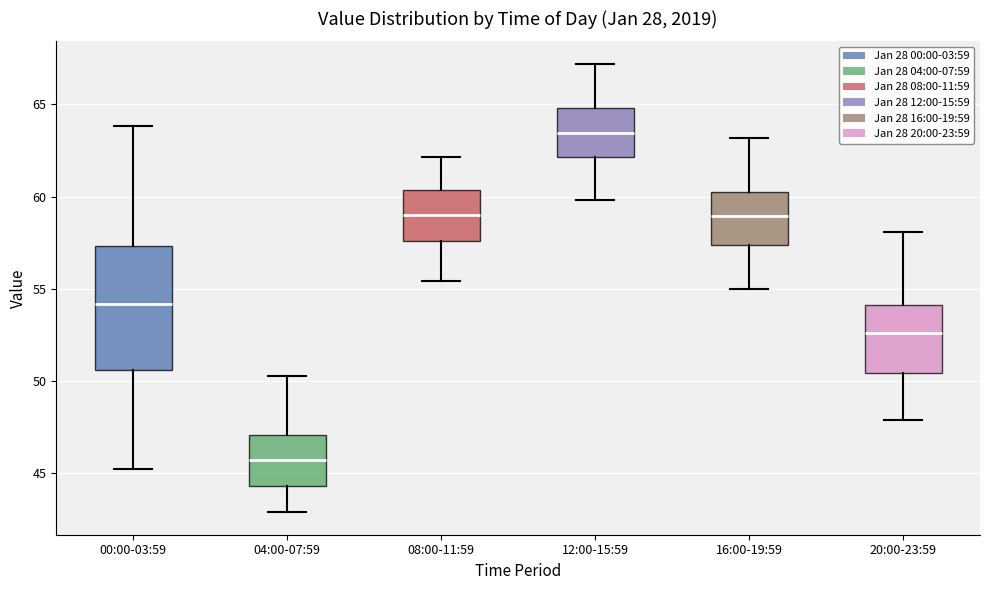

Comparing the boxes themselves (not the whiskers), which one is the tallest?

00:00-03:59